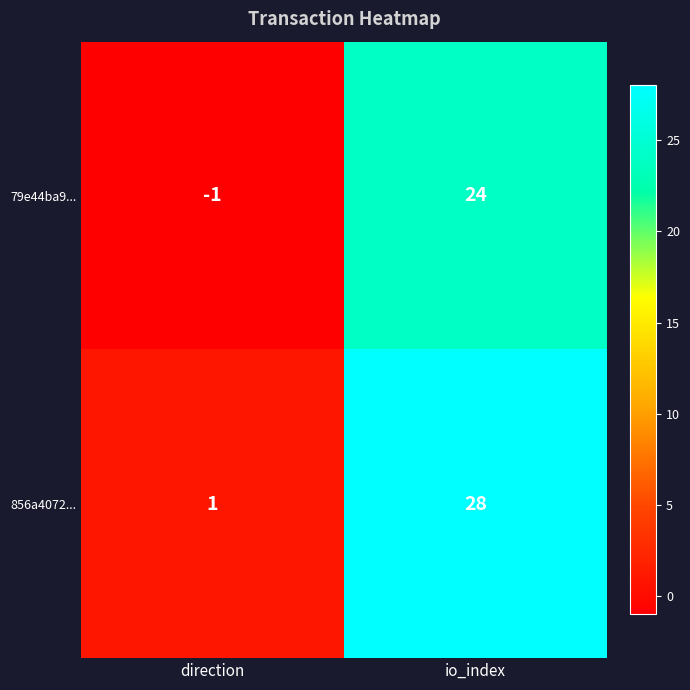

Which series has the largest total across all categories?

856a4072...